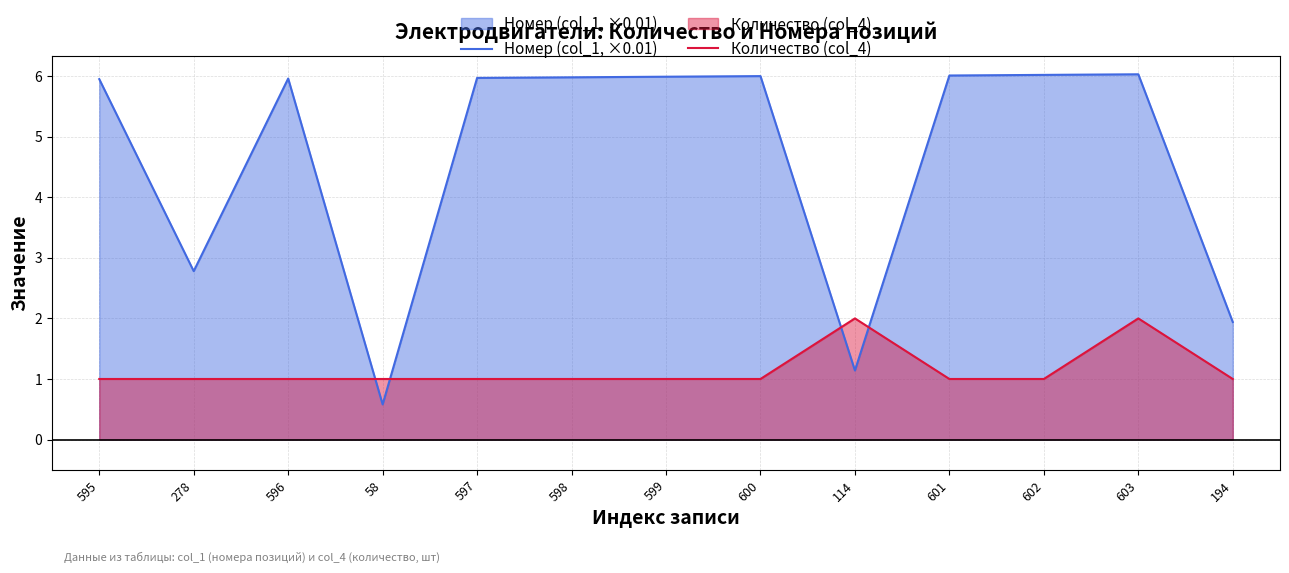

What is the maximum value for Количество (col_4)?

2.0